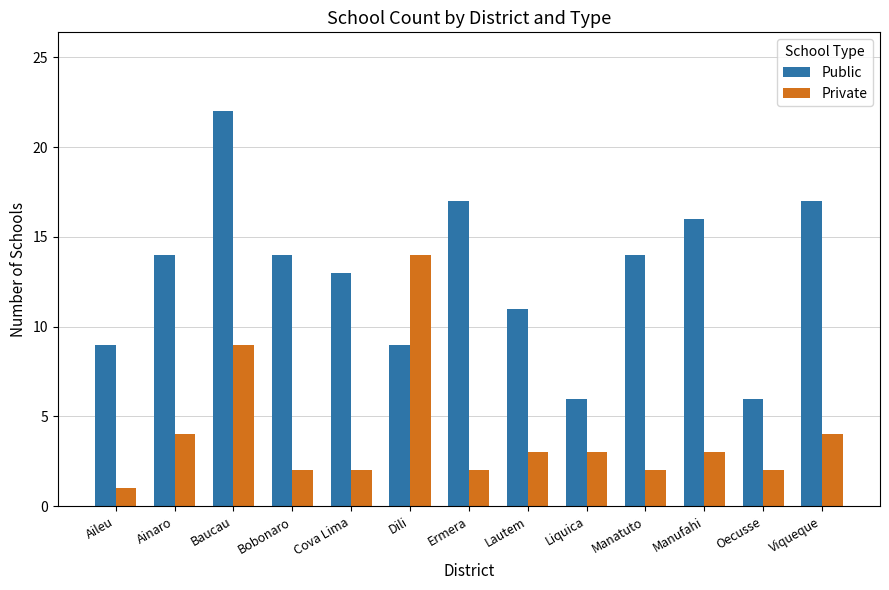

Reading left to right, list all the values displayed in this chart.

Public: Aileu=9	Ainaro=14	Baucau=22	Bobonaro=14	Cova Lima=13	Dili=9	Ermera=17	Lautem=11	Liquica=6	Manatuto=14	Manufahi=16	Oecusse=6	Viqueque=17
Private: Aileu=1	Ainaro=4	Baucau=9	Bobonaro=2	Cova Lima=2	Dili=14	Ermera=2	Lautem=3	Liquica=3	Manatuto=2	Manufahi=3	Oecusse=2	Viqueque=4